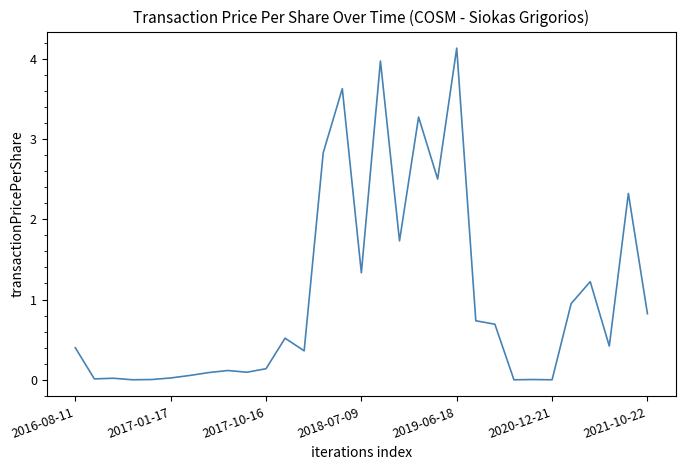

What is the difference between the maximum and minimum values?

4.1